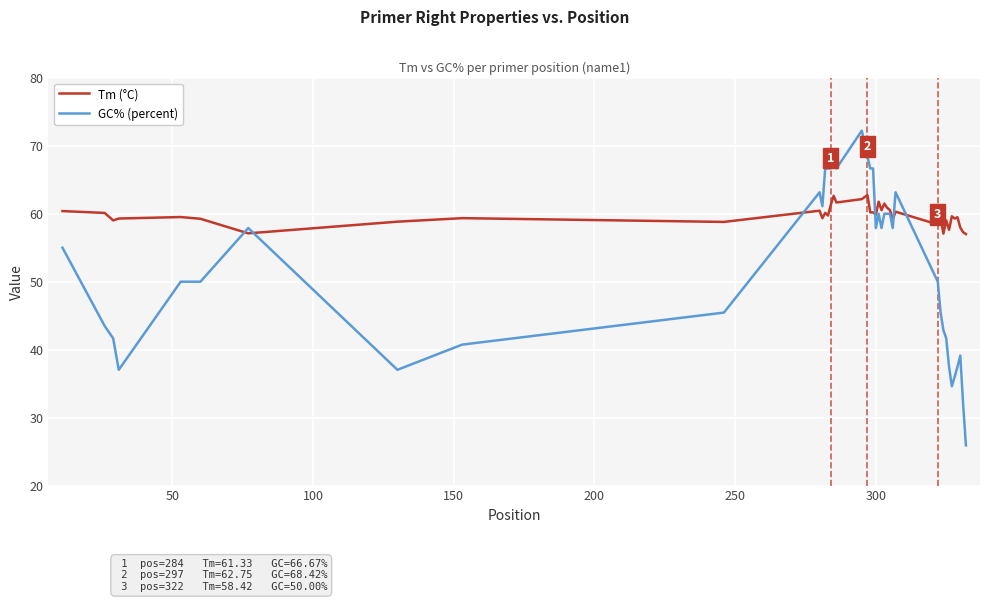

List the series in order of their peak value, lowest first.

Tm (°C), GC% (percent)